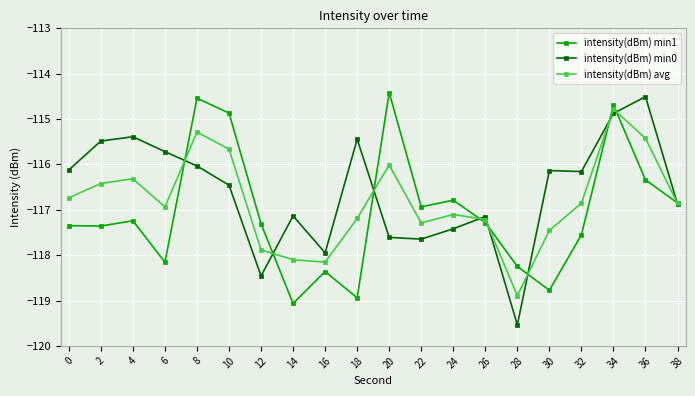

What is the smallest value displayed?

-119.5